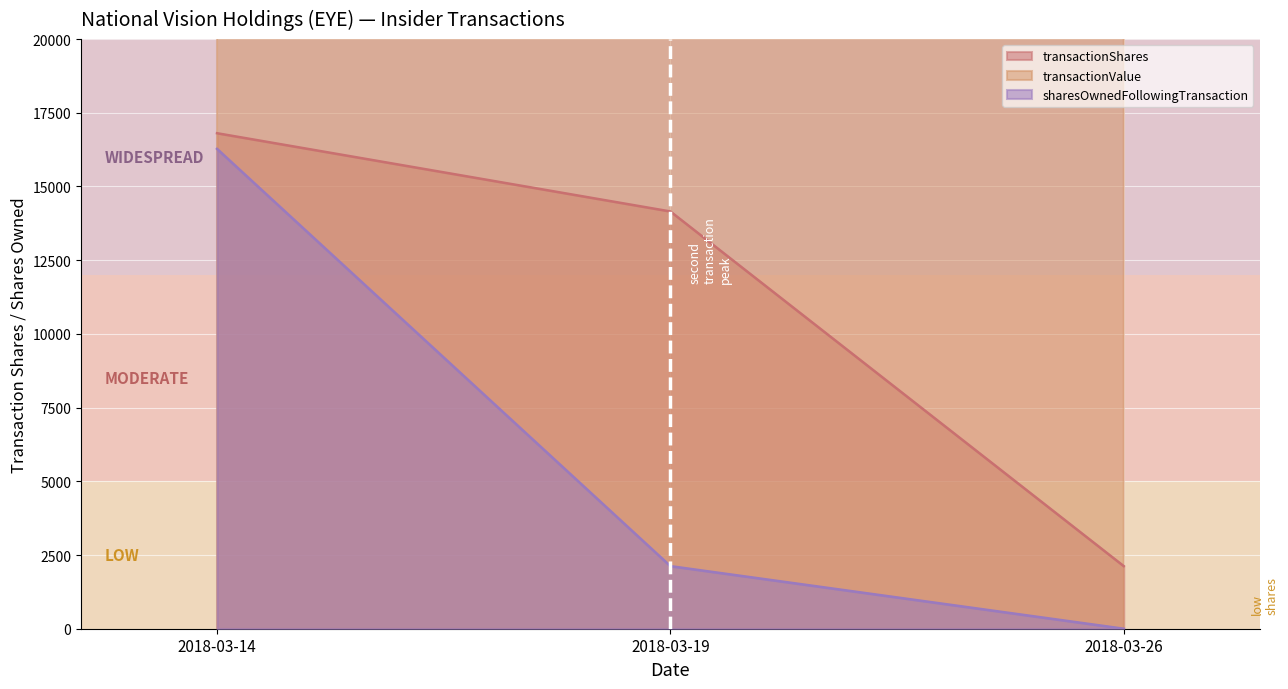

What is the value of the transactionValue point at the 1st from the left?

135001